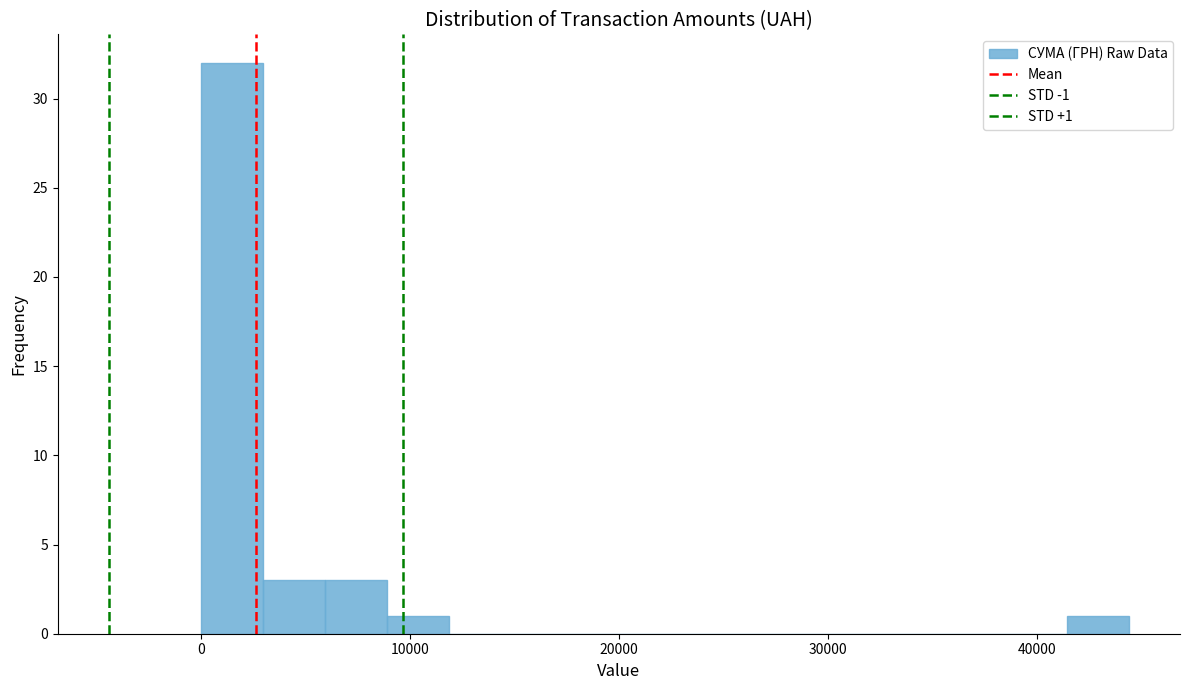

Around what value on the x-axis is the tallest bar? Give the approximate position of its centre, as read against the axis.

2000